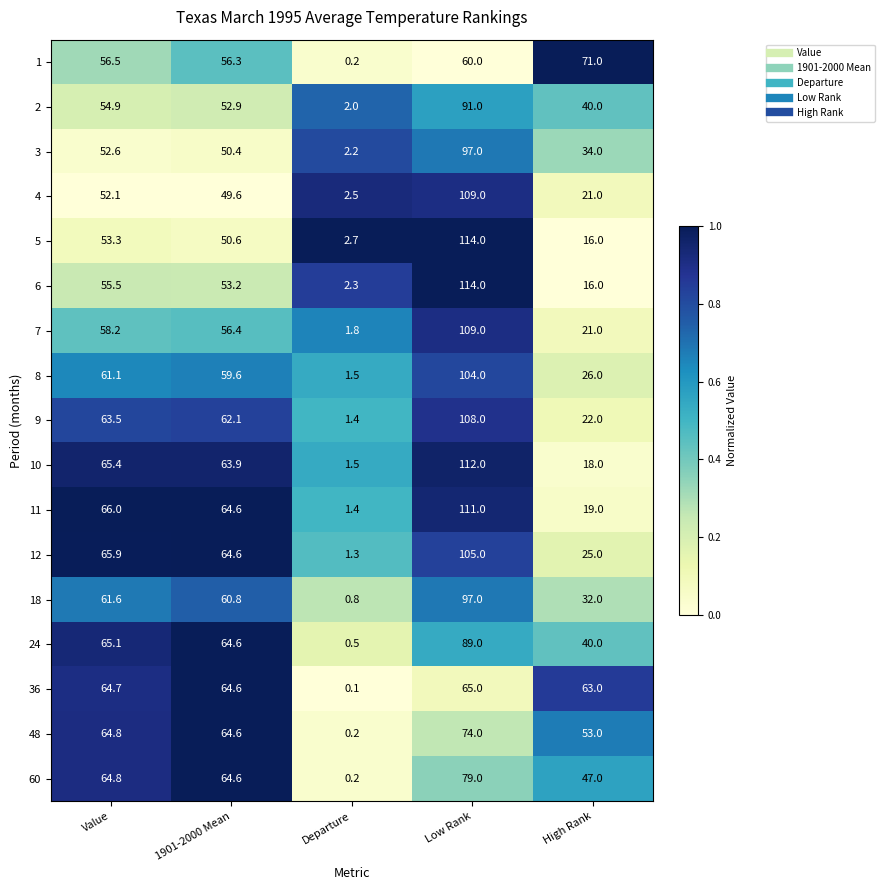

Which series has the largest total across all categories?

11